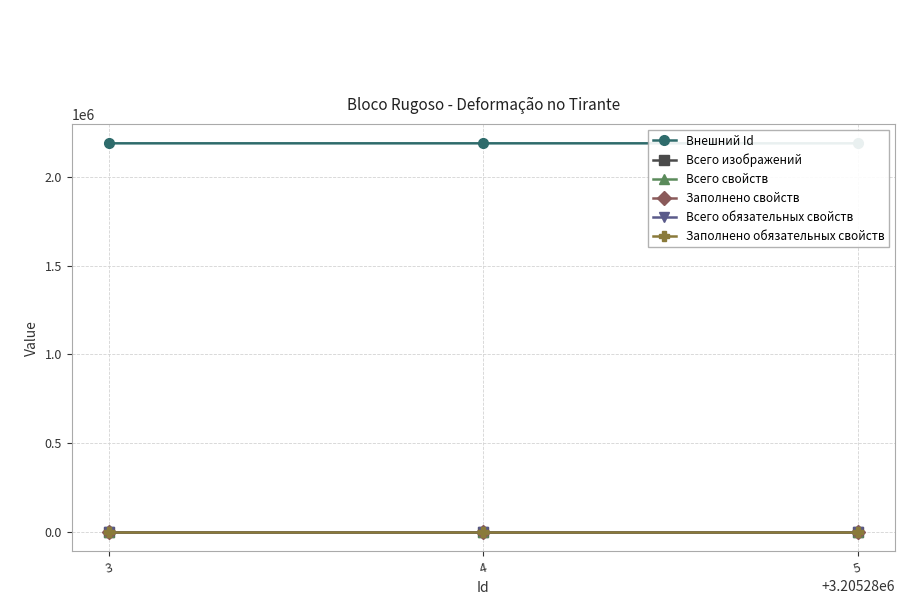

Which series has the largest total across all categories?

Внешний Id